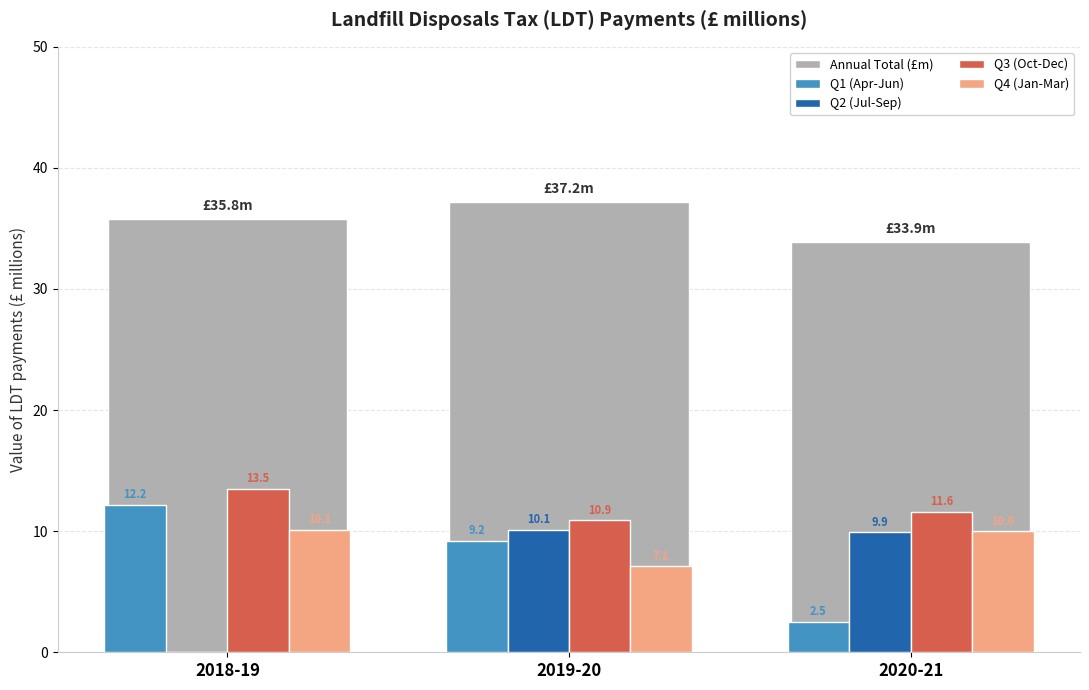

Reading right to left, extract all data points from this chart.

Annual Total (£m): 2020-21=33.9	2019-20=37.2	2018-19=35.8
Q1 (Apr-Jun): 2020-21=2.5	2019-20=9.2	2018-19=12.2
Q2 (Jul-Sep): 2020-21=9.9	2019-20=10.1	2018-19=0.0
Q3 (Oct-Dec): 2020-21=11.6	2019-20=10.9	2018-19=13.5
Q4 (Jan-Mar): 2020-21=10.0	2019-20=7.1	2018-19=10.1